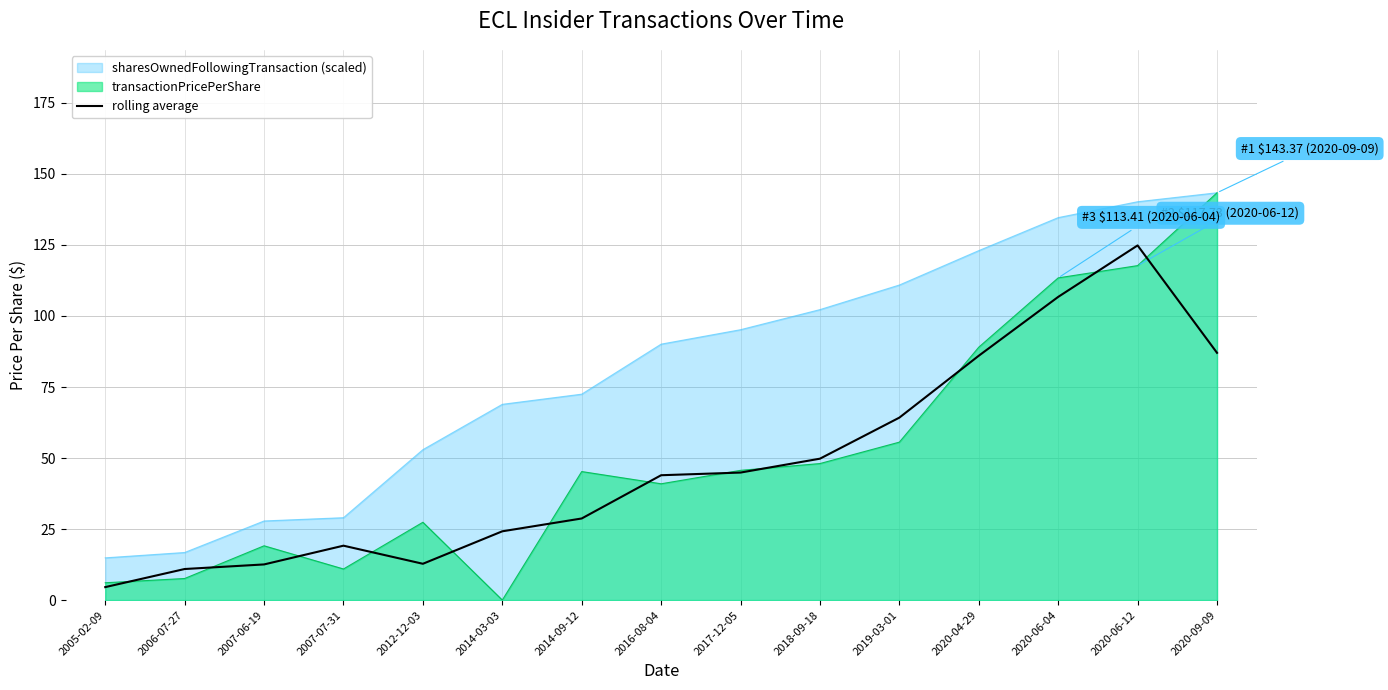

What is the sum of all values?

720.3